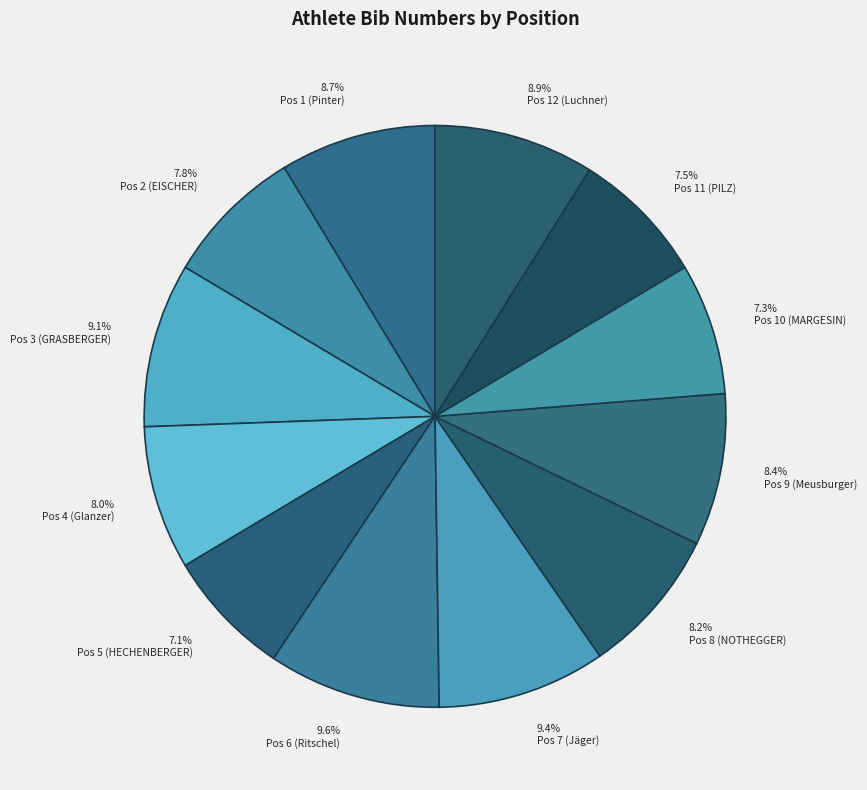

How many slices are in this pie chart?

12